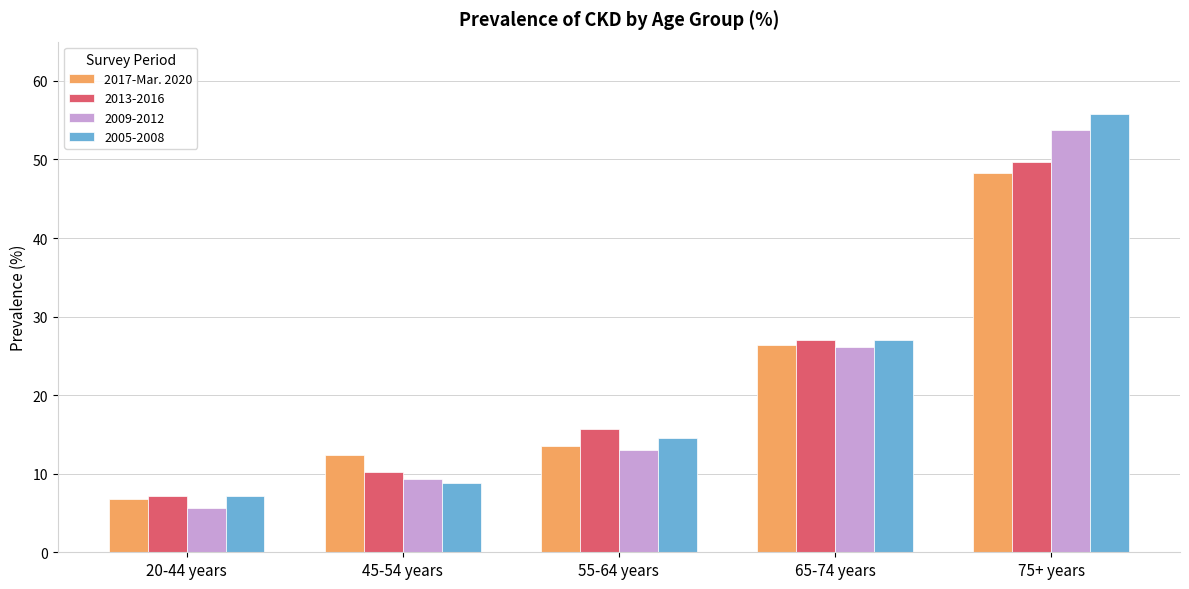

At which category does the chart reach its minimum across all series?

20-44 years